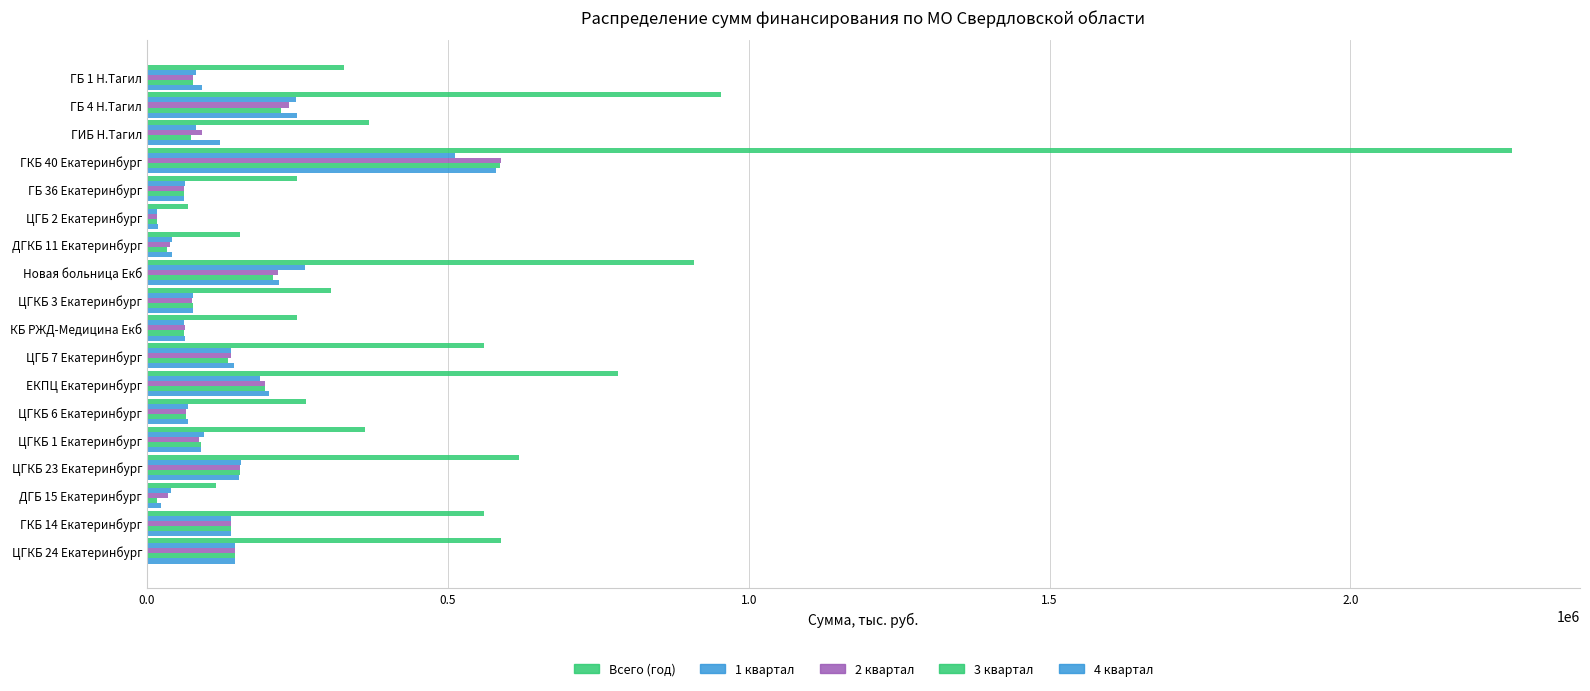

How many series are shown in this chart?

5